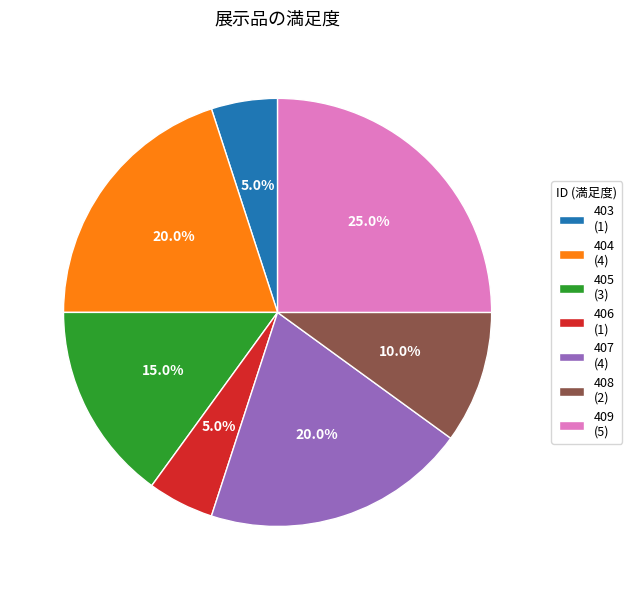

What is the largest slice in the pie chart?

409